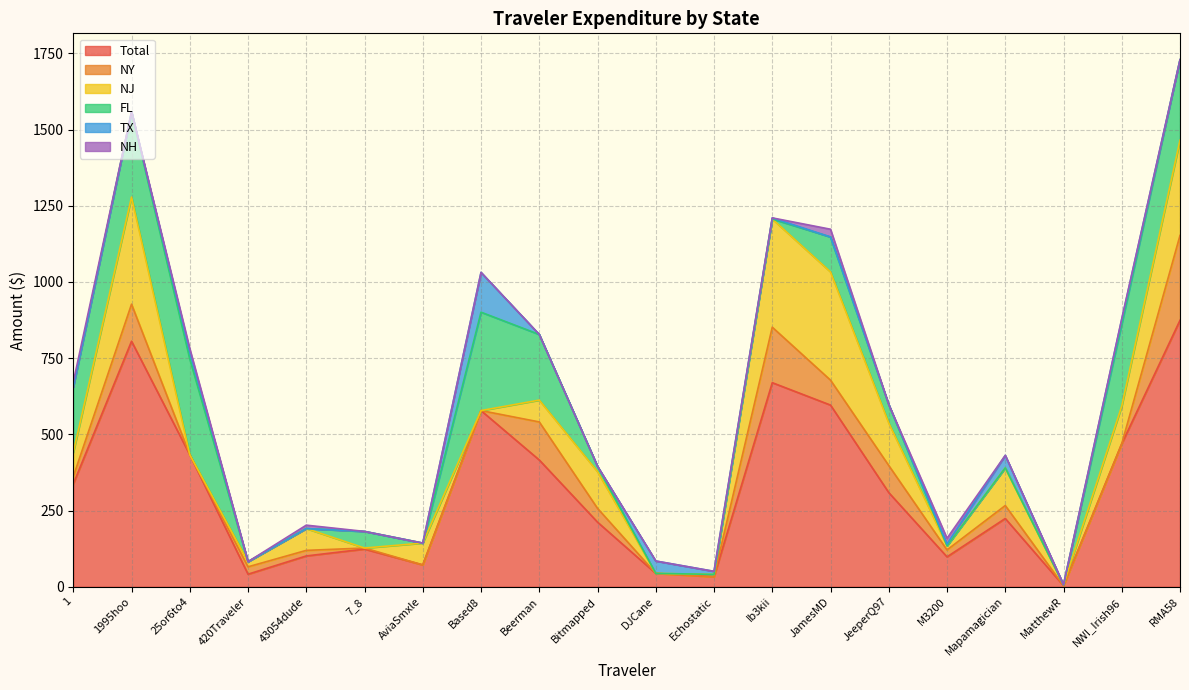

At how many categories does at least one series exceed 50?

16